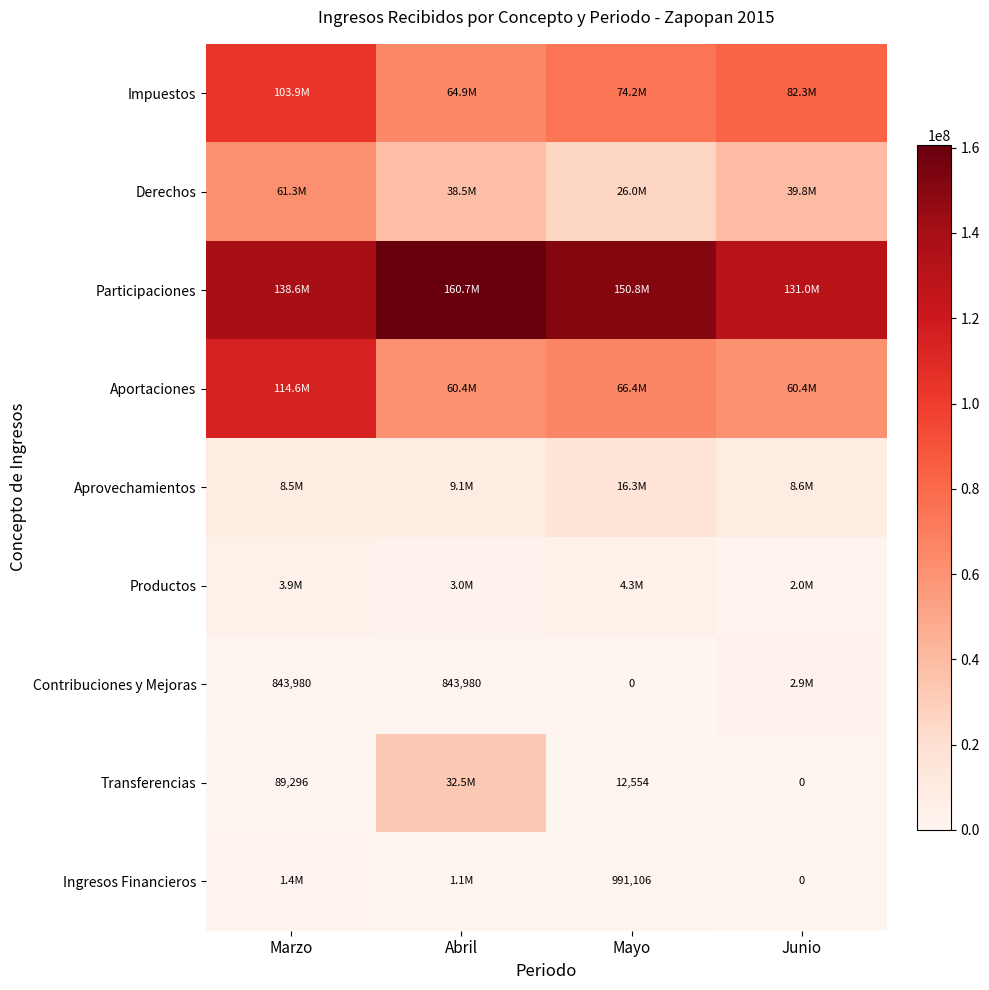

What is the average value of the Productos series?

3277077.9